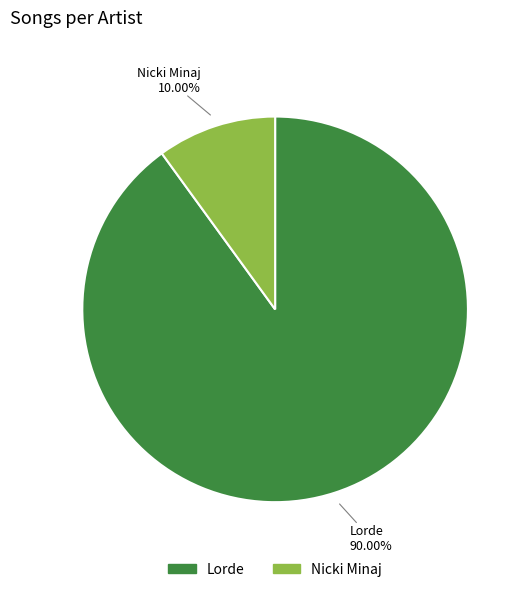

Is the sum of Nicki Minaj and Lorde greater than half?

Yes